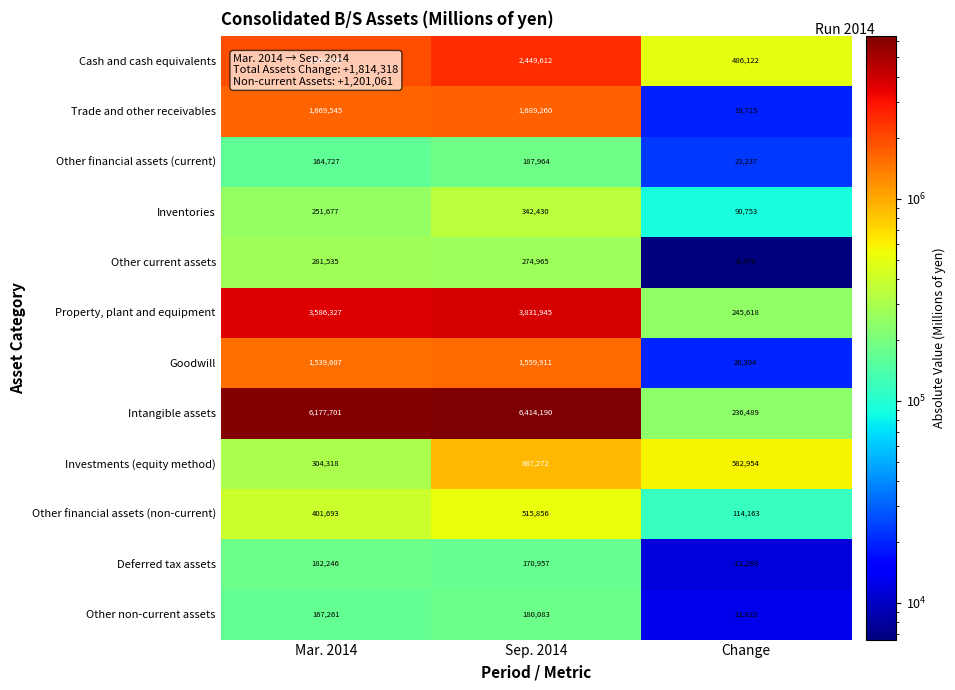

What is the difference between the highest and lowest values at Mar. 2014?

6012974